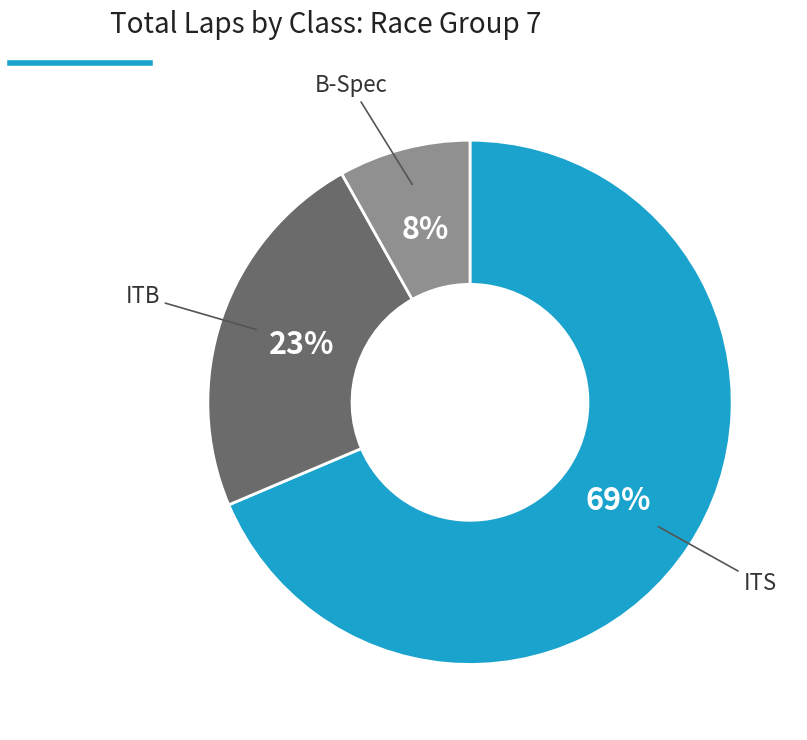

Is there any slice that represents more than half of the pie?

Yes